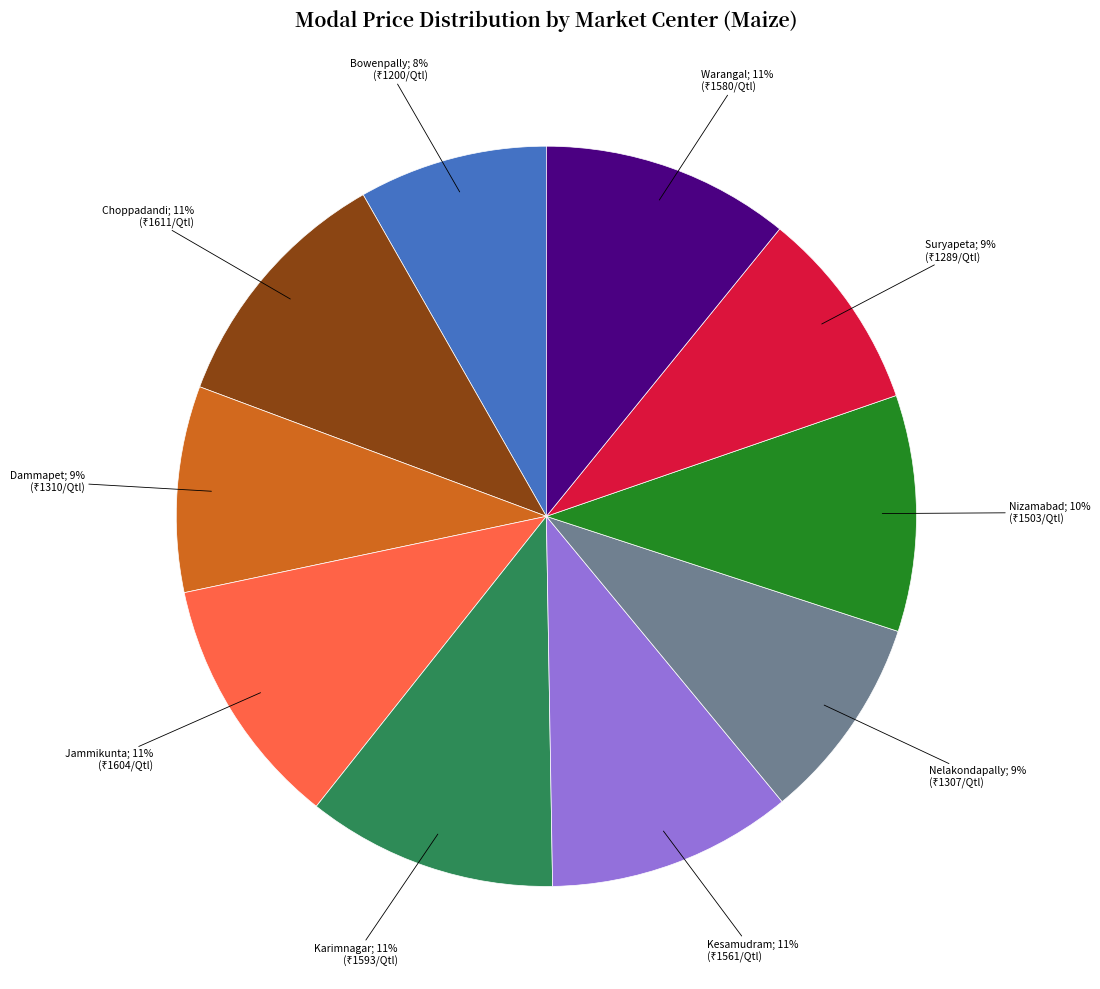

To the nearest percent, what is the difference between the largest and smallest slice percentages?

3%